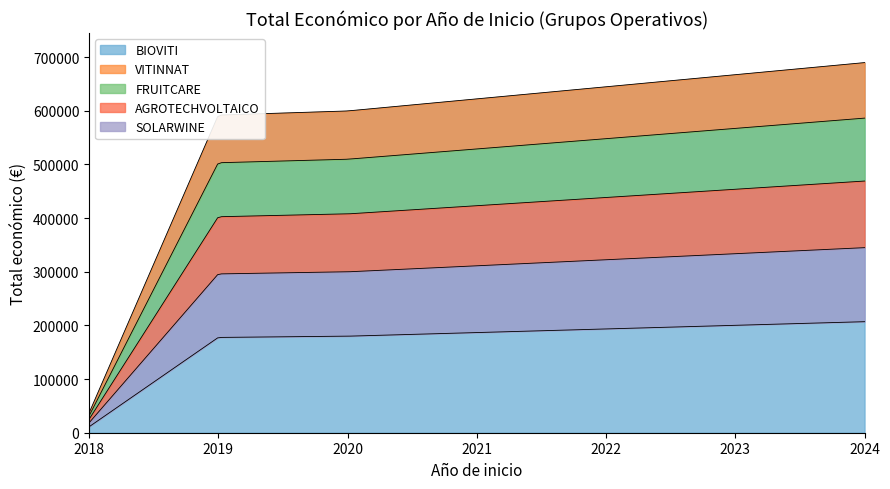

The chart shows a value of 15167 at 2018. True or false?

False